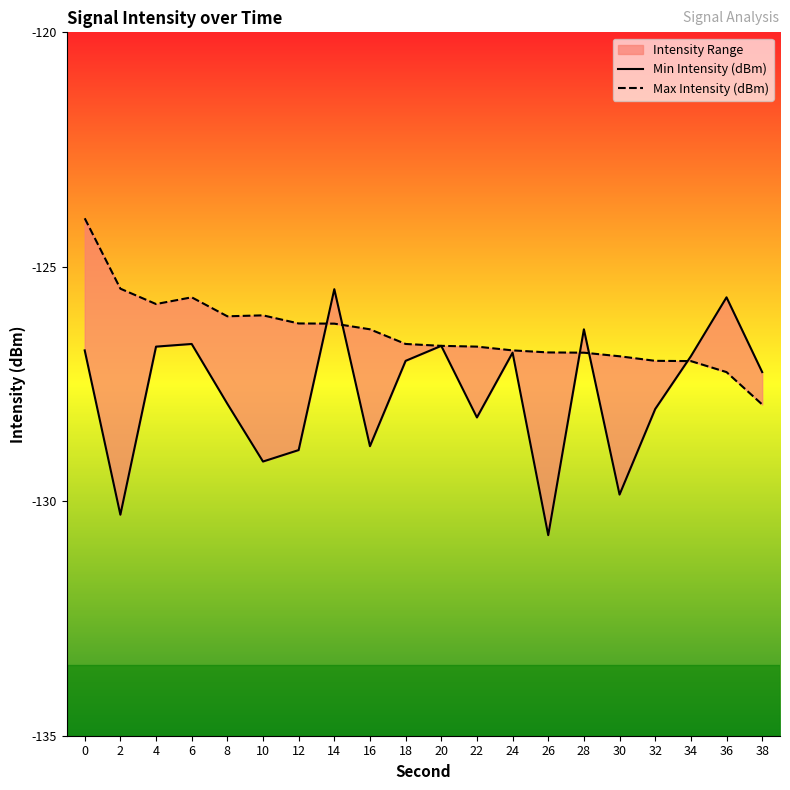

What is the value of the Min Intensity (dBm) point at the 15th from the left?

-126.3